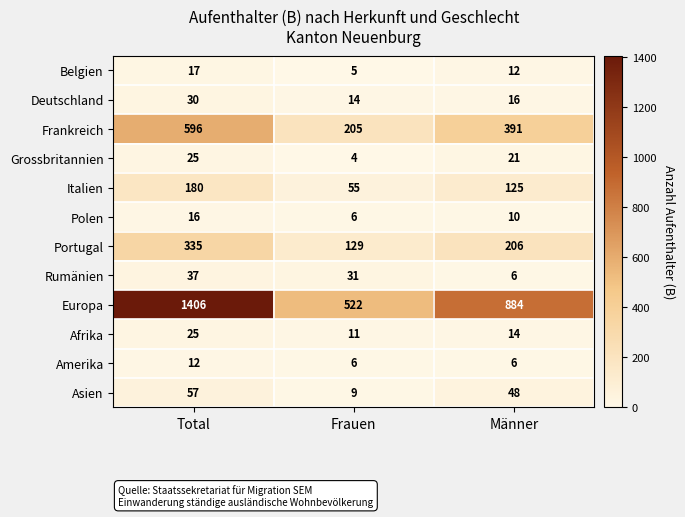

How many data points does each series have?

3